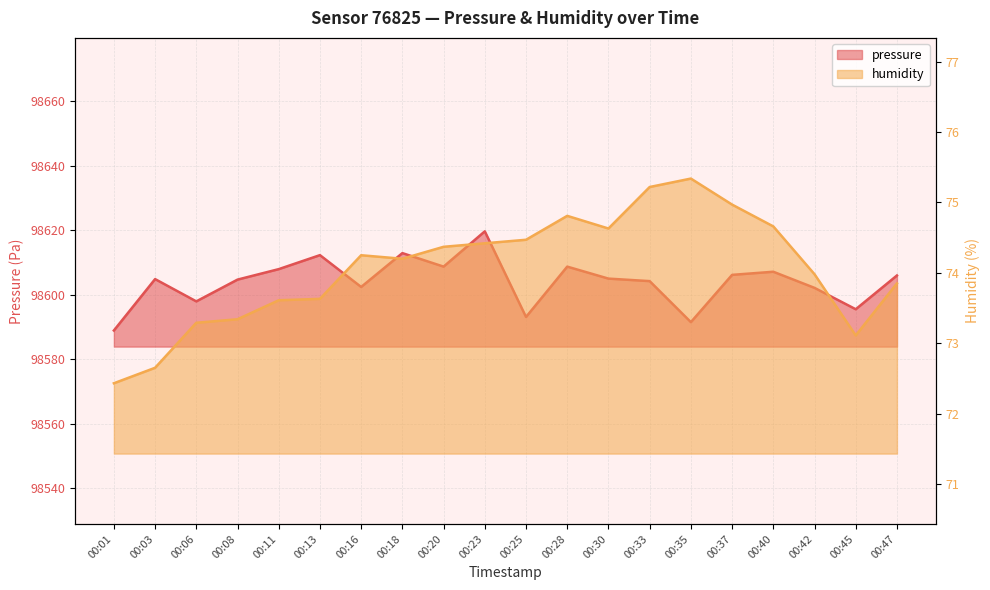

True or false: pressure and humidity cross at least once.

False